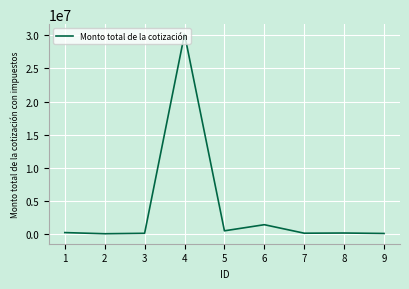

The value at 6 is 1471982.8. True or false?

True